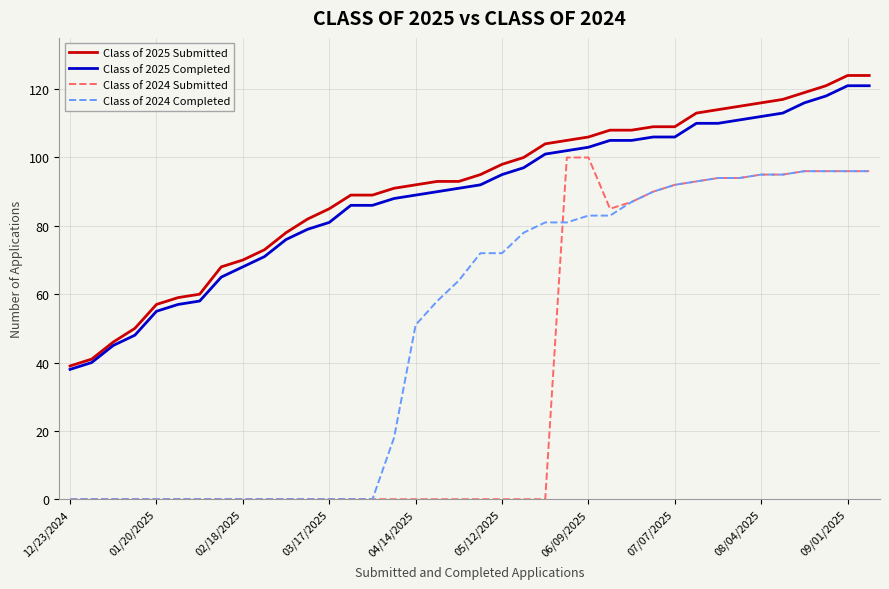

What is the highest value of the Class of 2024 Submitted series?

100